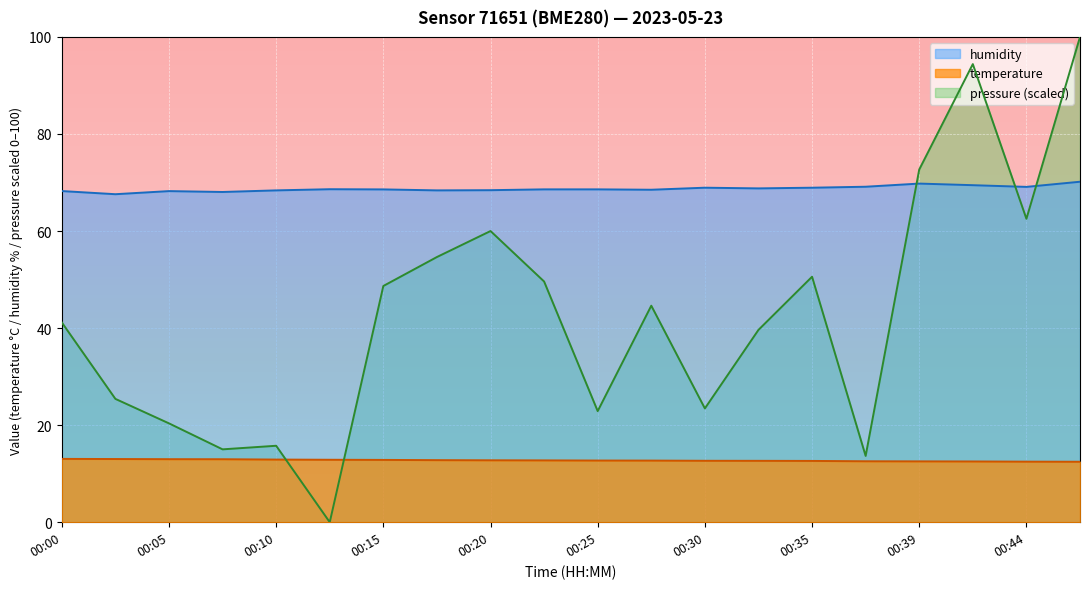

At which category does pressure_norm reach its first local valley?

00:08